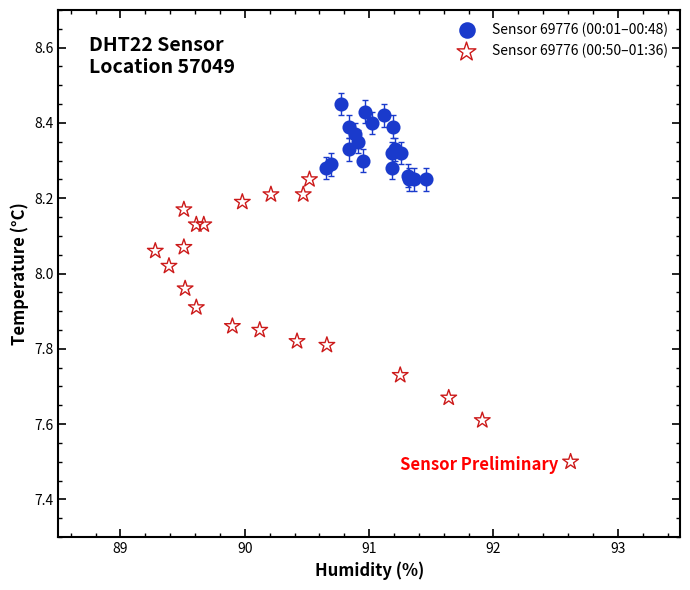

Which series has the widest spread of Y values?

Sensor 69776 (00:50–01:36)